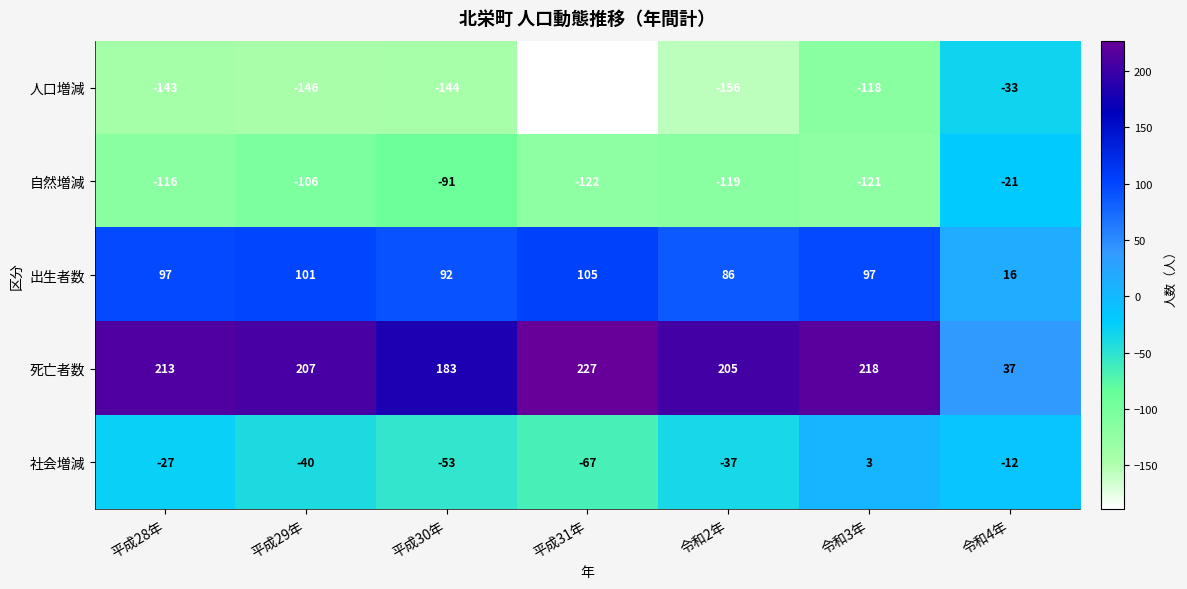

At which label is 出生者数 closest to 60?

令和2年